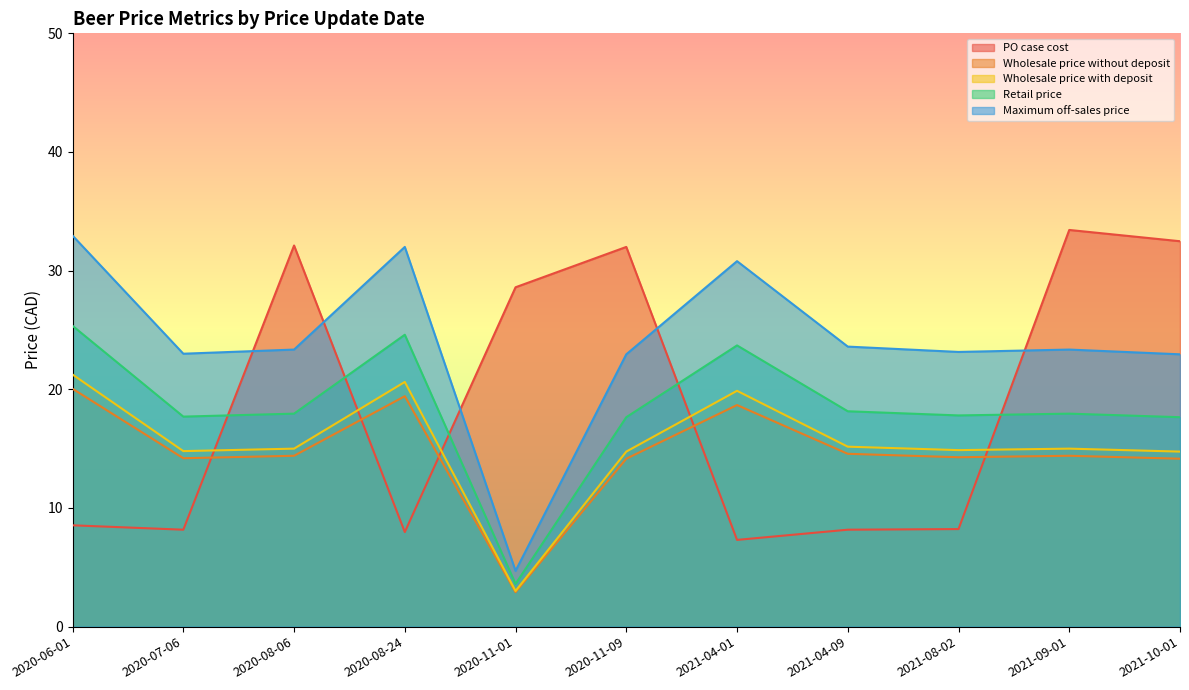

At 2021-10-01, list the series in order from largest to smallest.

PO case cost, Maximum off-sales price, Retail price, Wholesale price with deposit, Wholesale price without deposit